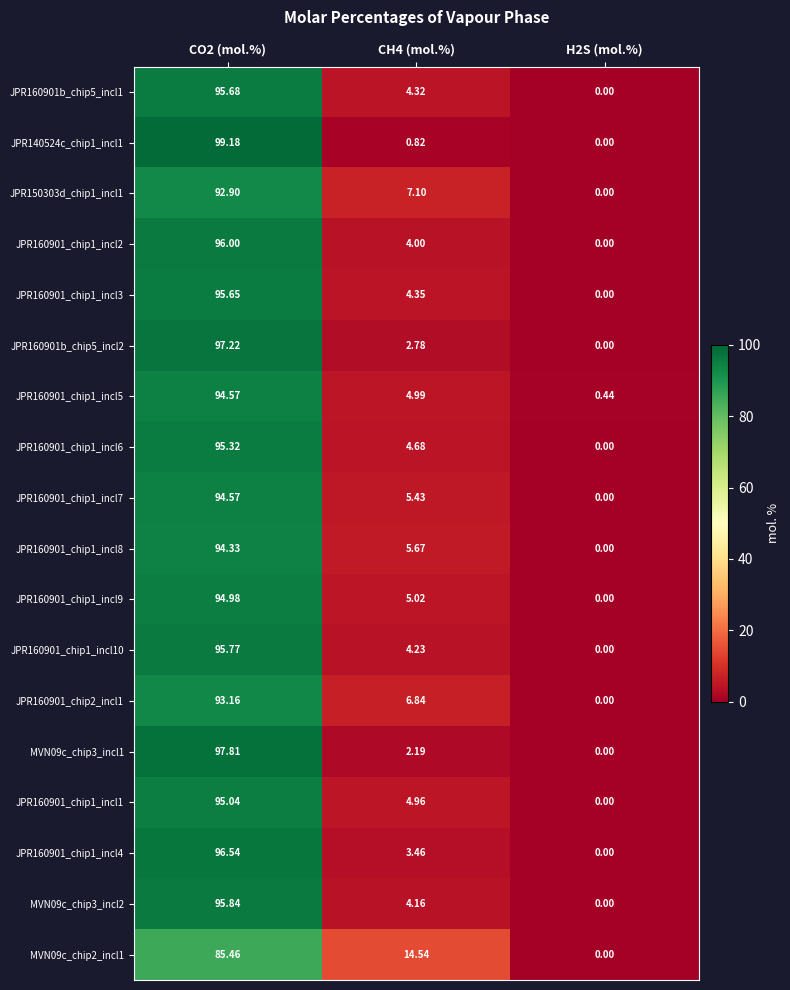

Which series has the widest spread of values?

JPR140524c_chip1_incl1